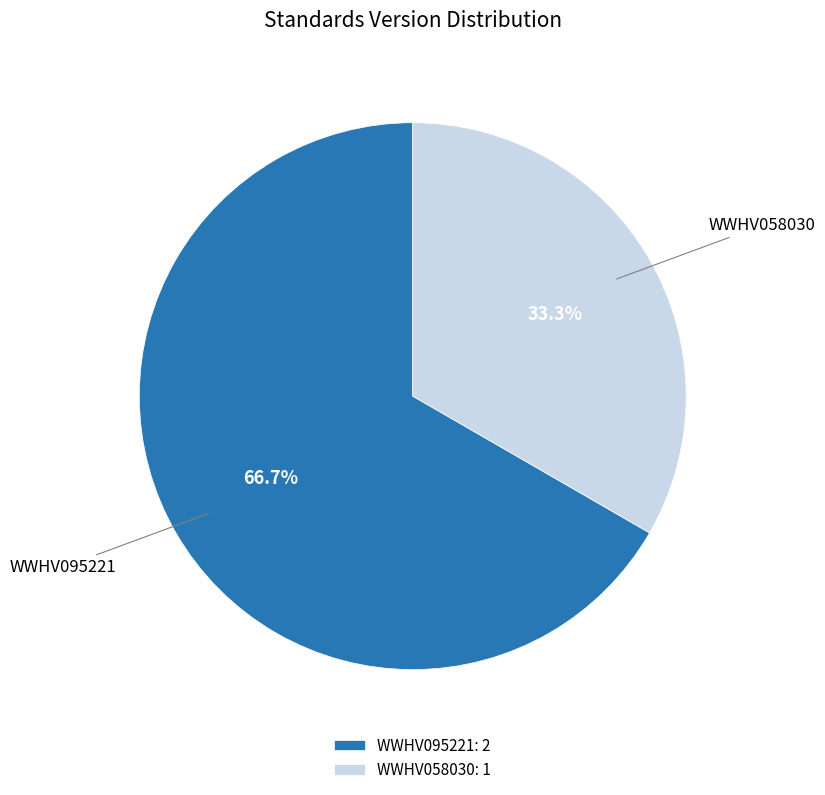

What is the largest slice in the pie chart?

WWHV095221